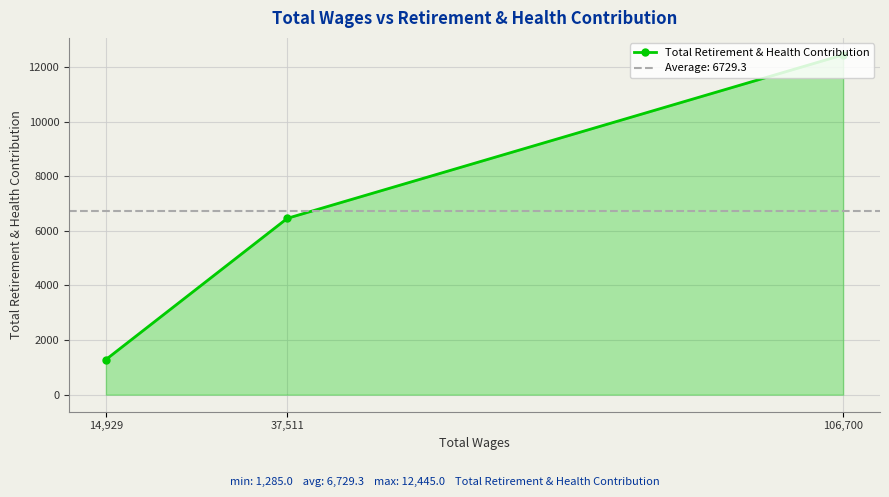

Rank the categories by value from highest to lowest.

106,700, 37,511, 14,929